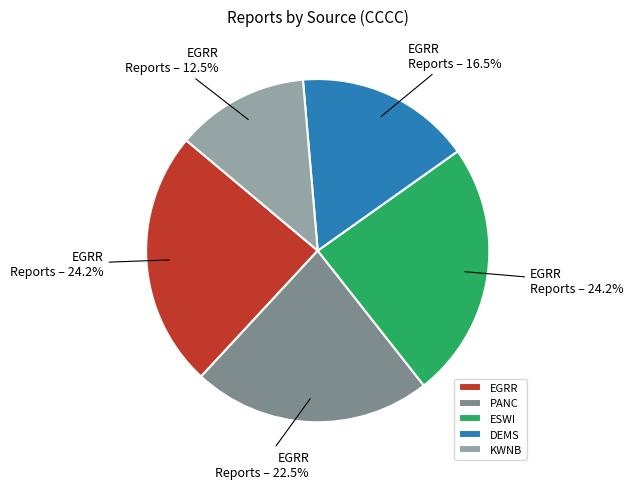

Between PANC and EGRR, which is larger?

EGRR